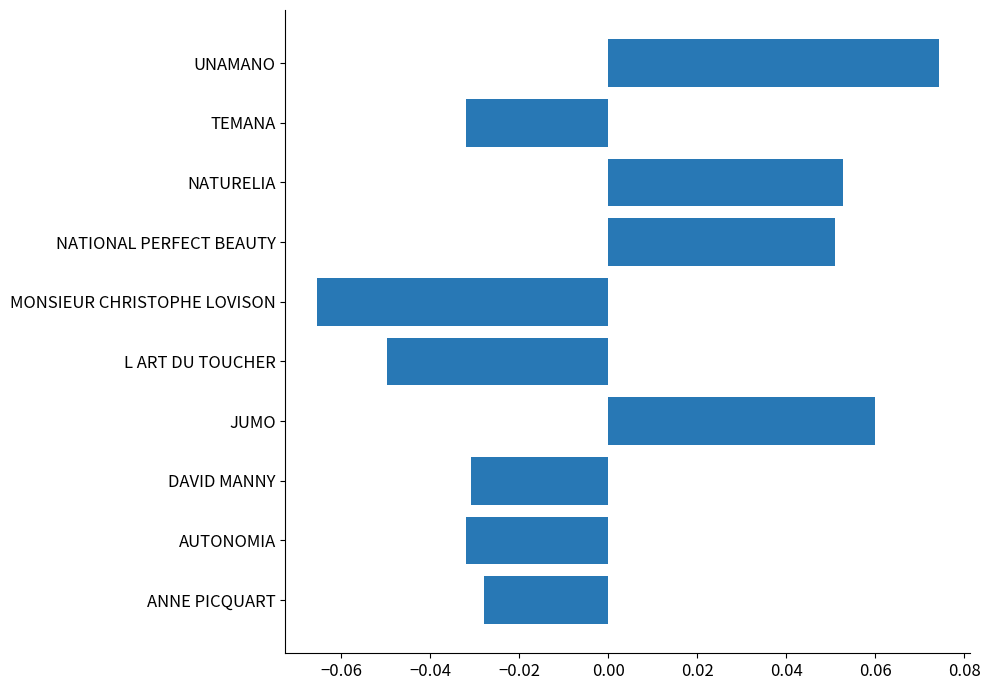

Count the values in the range 0 to 1.

4